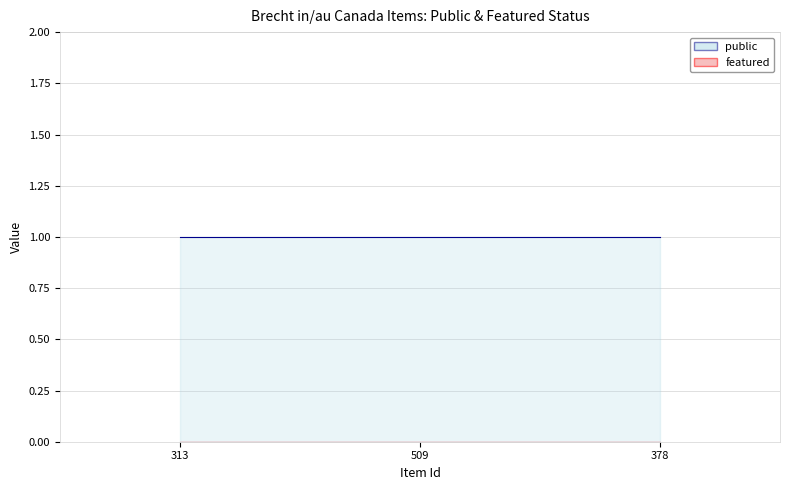

How many lines are shown in the chart?

2